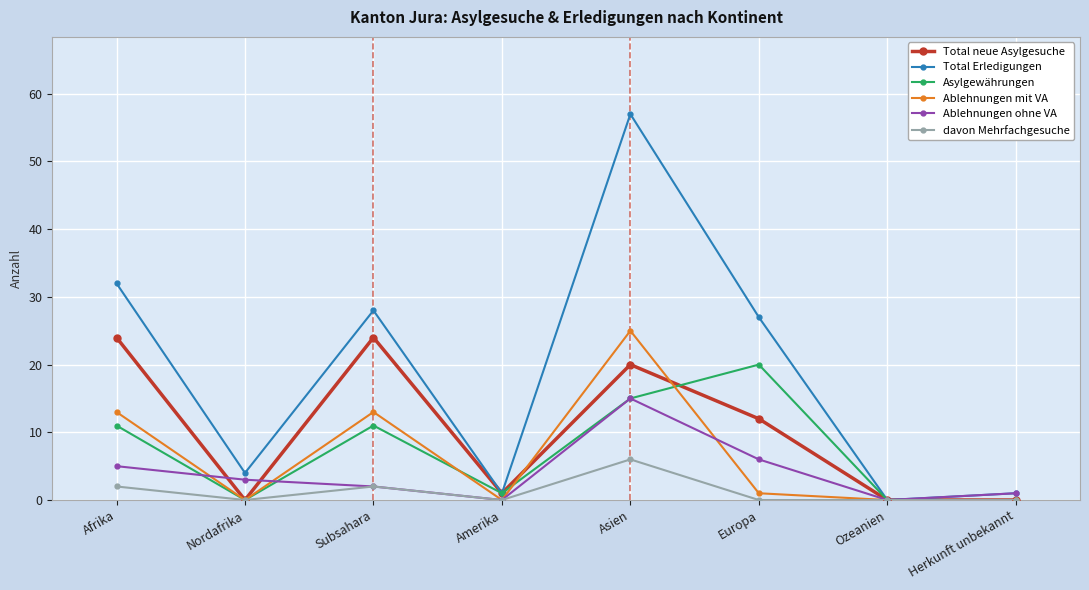

What is the label of the 1st point from the left?

Afrika